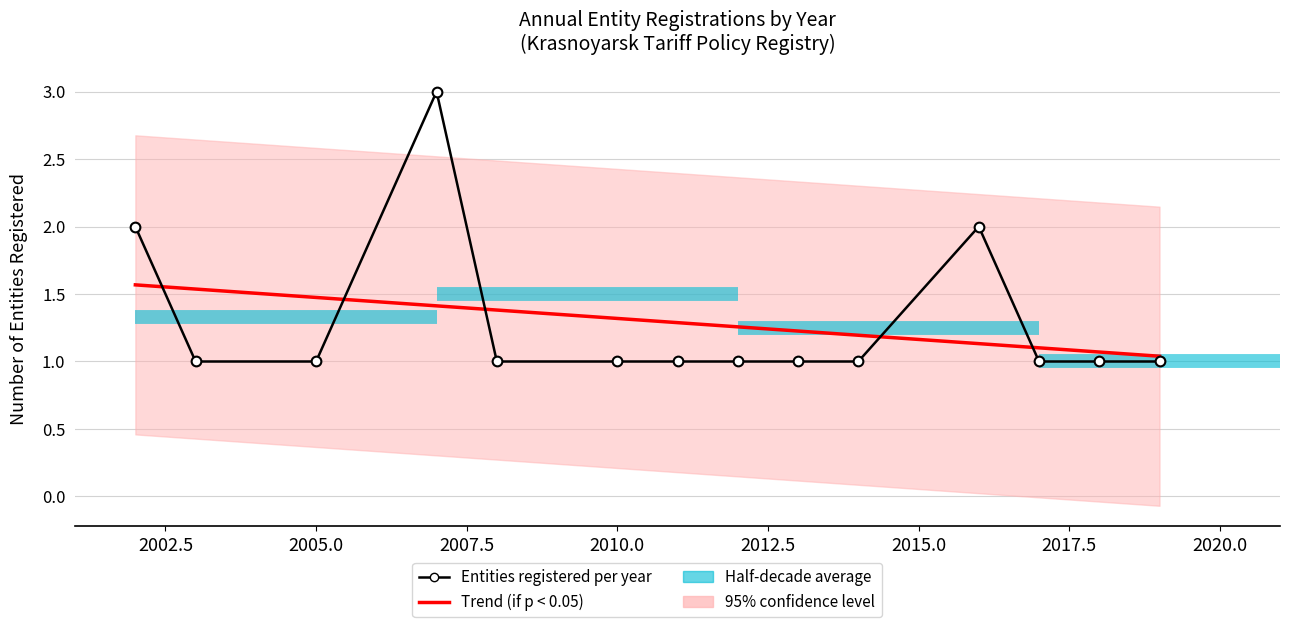

How many lines are shown in the chart?

2